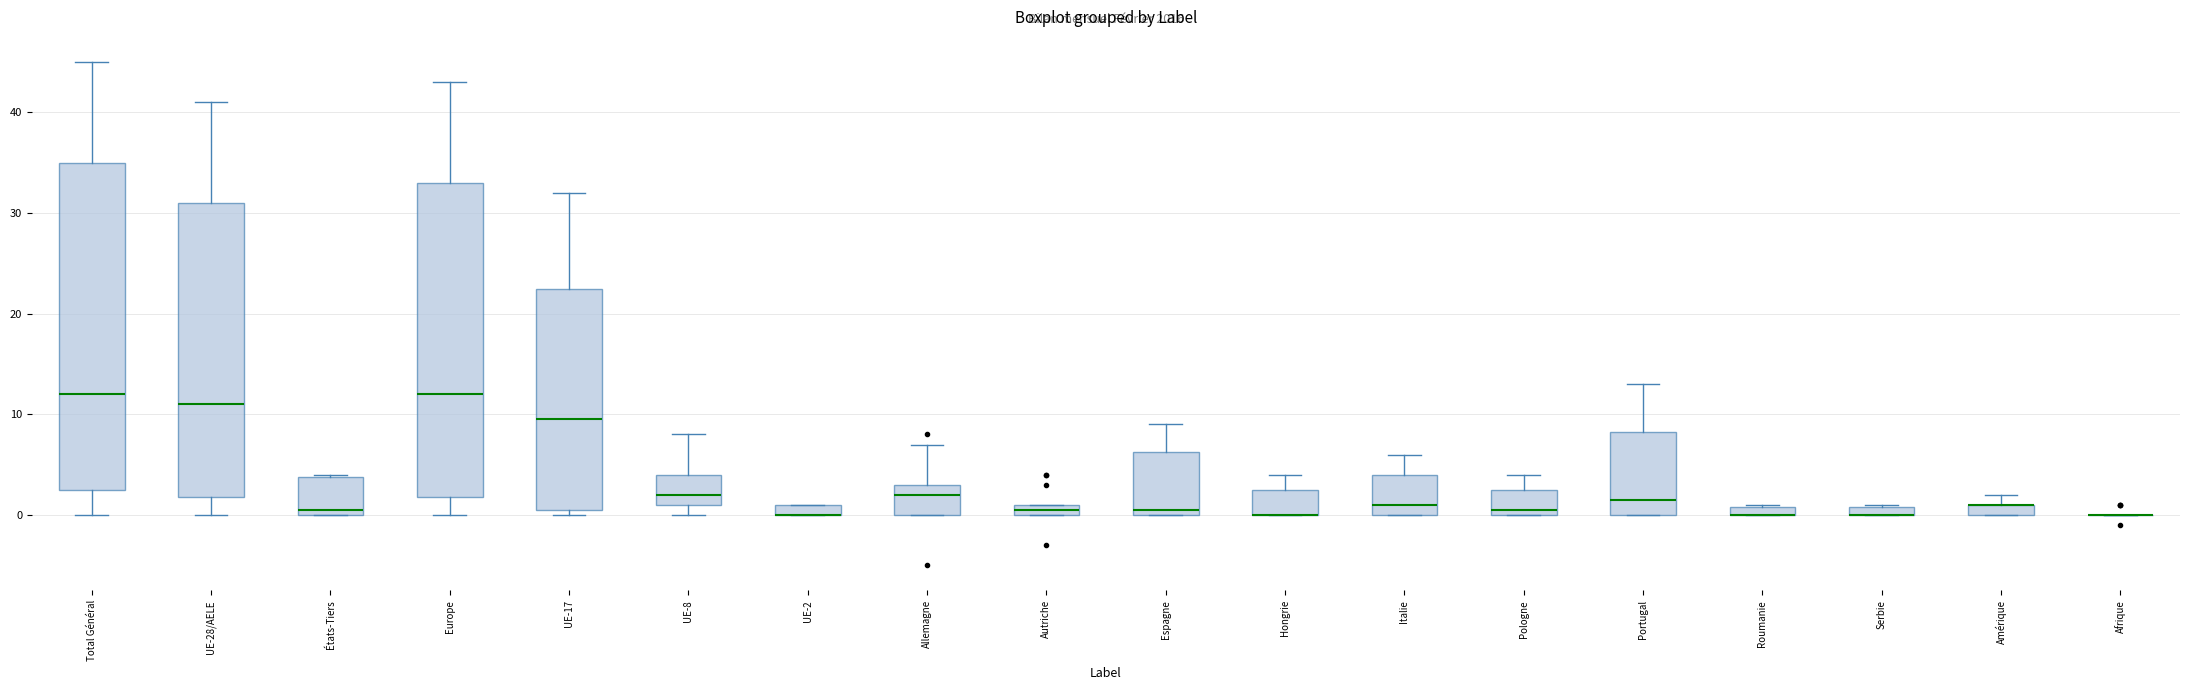

Where does the median line of the box for Allemagne sit on the y-axis? The values are not printed on the chart, so give them approximately, as read against the axis.

2